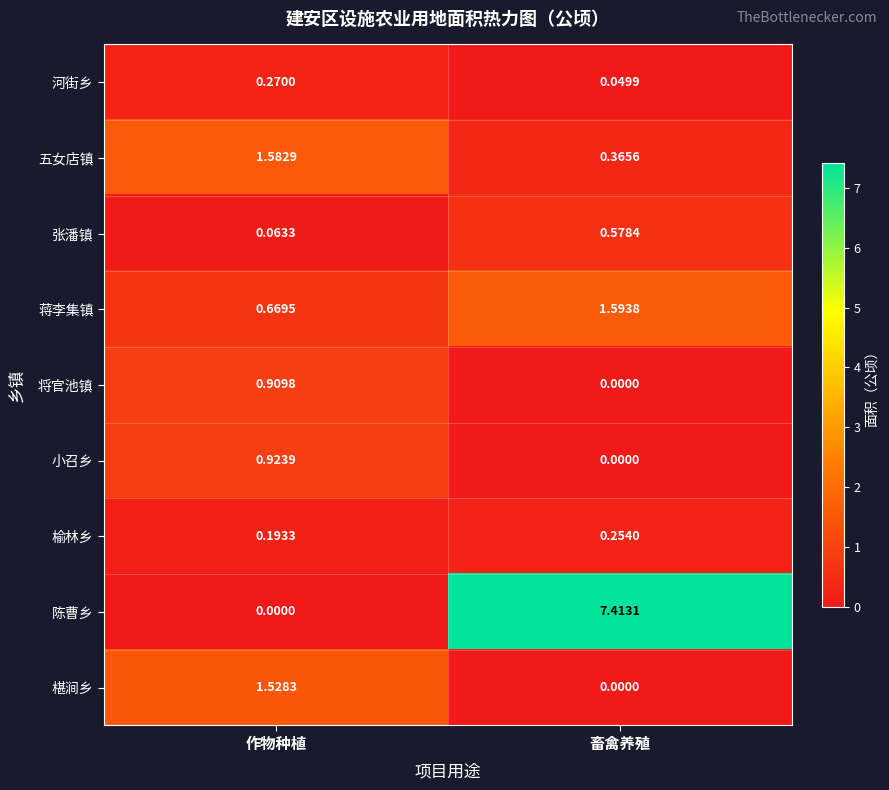

Rank the series by their maximum value, from highest to lowest.

陈曹乡, 蒋李集镇, 五女店镇, 椹涧乡, 小召乡, 将官池镇, 张潘镇, 河街乡, 榆林乡